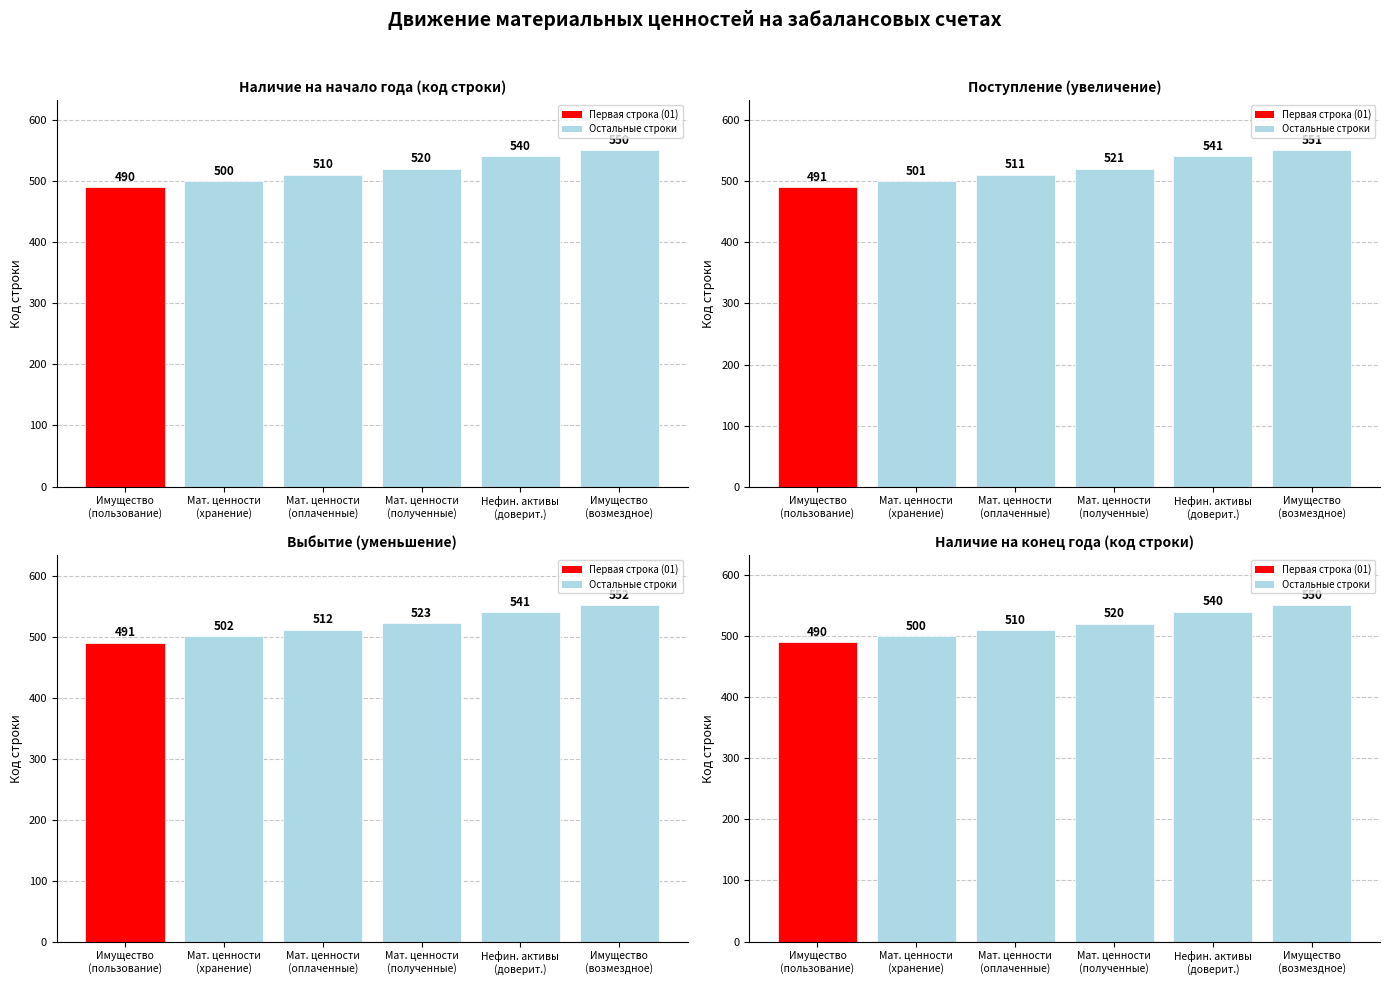

Which category has the highest value in the Поступление (увеличение) series?

Имущество
(возмездное)